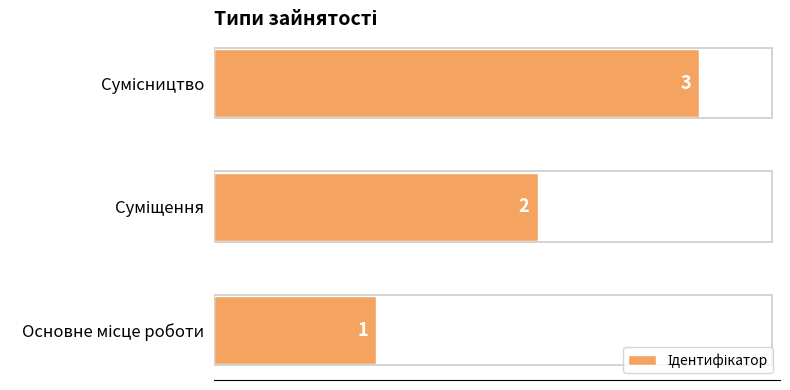

What is the sum of all values?

6